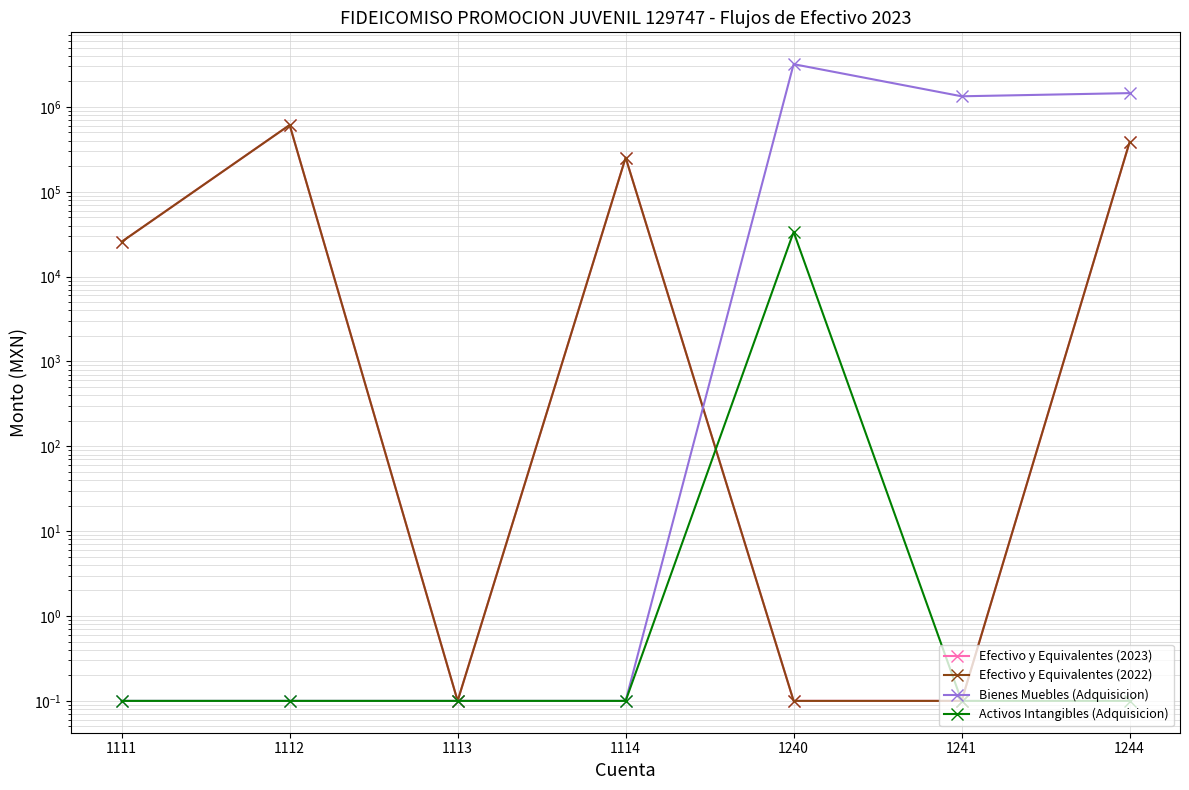

Where does the Efectivo y Equivalentes (2023) series first go above 25756?

1112